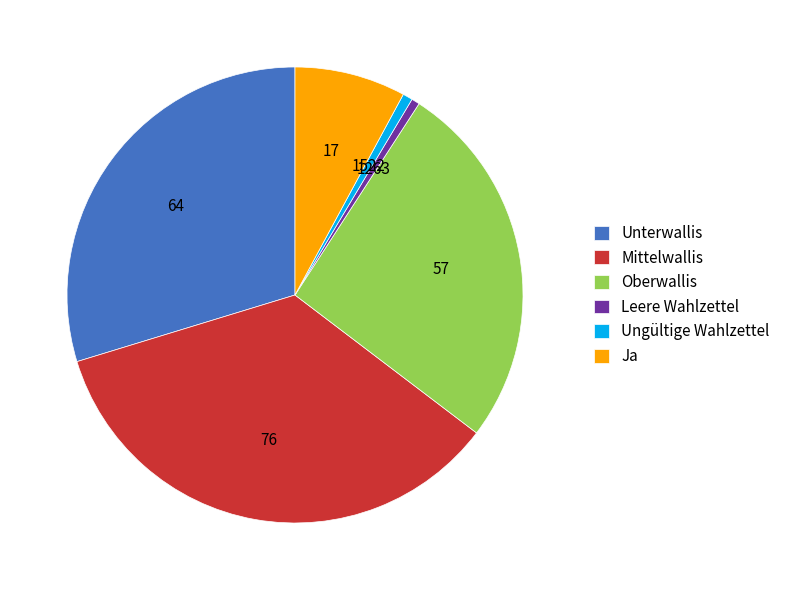

How many segments does this pie chart have?

6